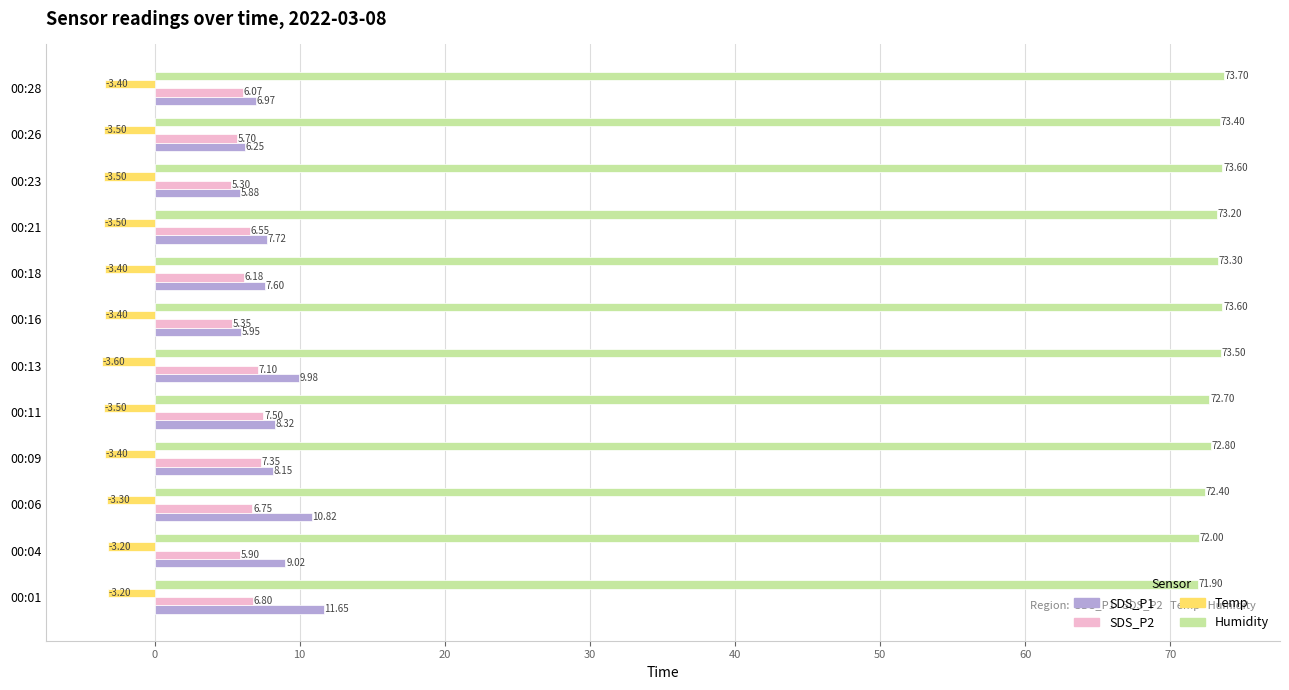

What is the sum of all Humidity values?

876.1